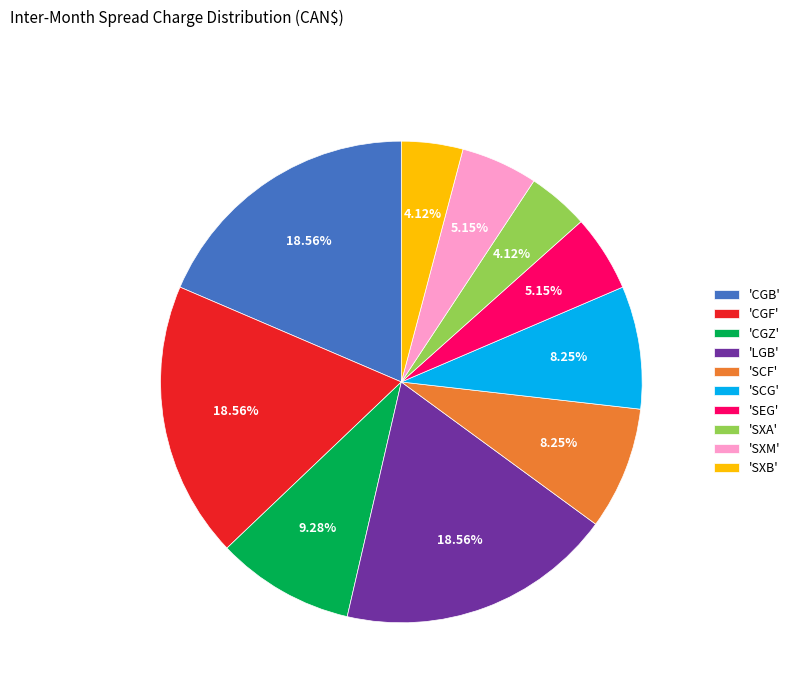

Is the sum of 'SCF' and 'CGF' greater than half?

No